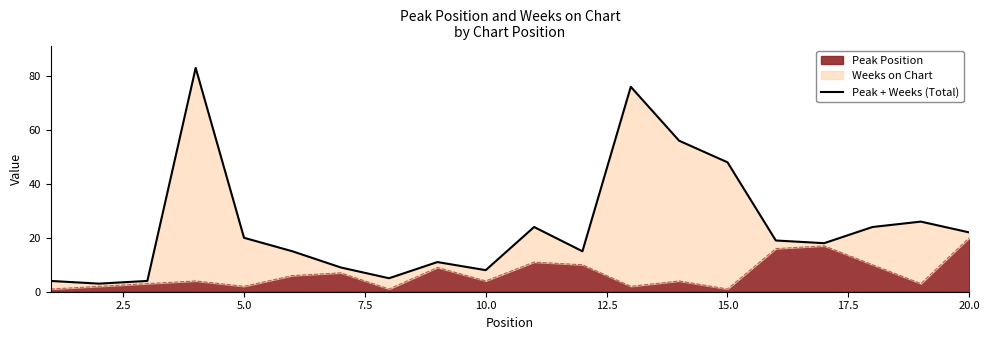

True or false: Peak Position has a value of 20 at 20.0.

True